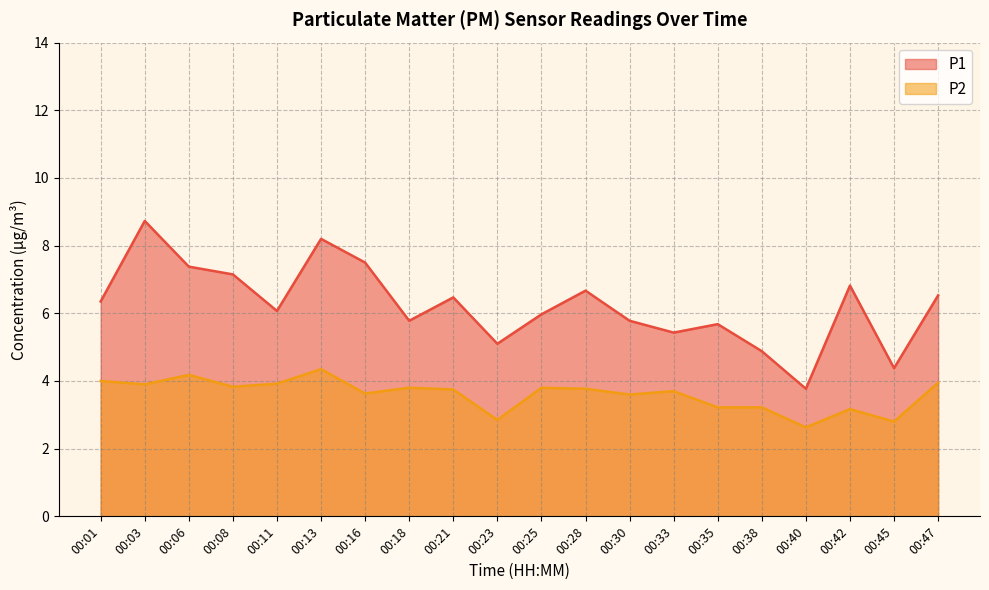

At which category does the chart reach its minimum across all series?

00:40